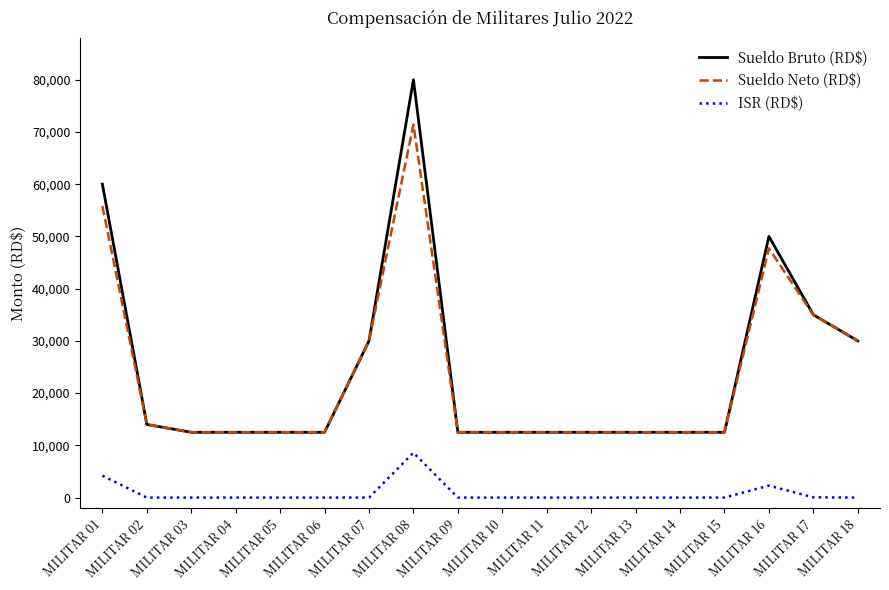

Which category has the highest value in the Sueldo Bruto (RD$) series?

MILITAR 08